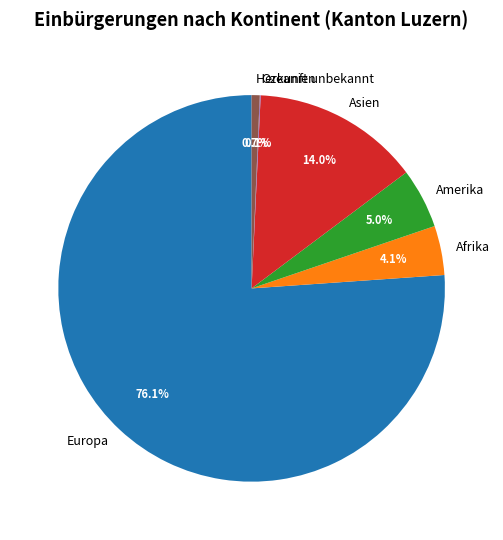

Between Europa and Herkunft unbekannt, which is larger?

Europa